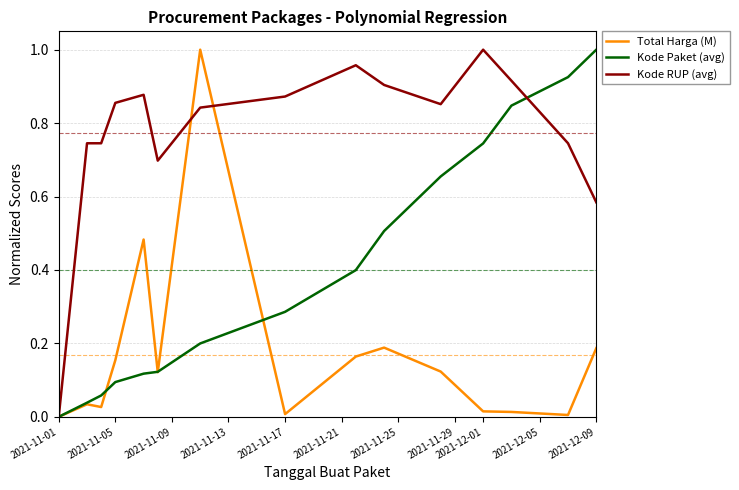

List the series in order of their overall mean, lowest first.

Total Harga (M), Kode Paket (avg), Kode RUP (avg)